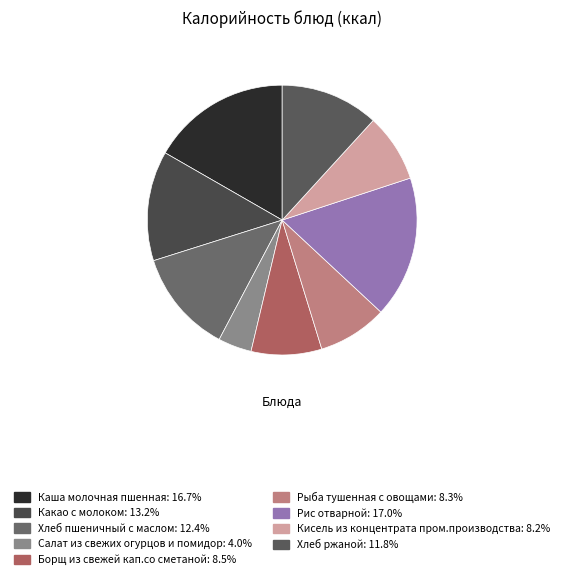

Count the number of slices in the pie.

9